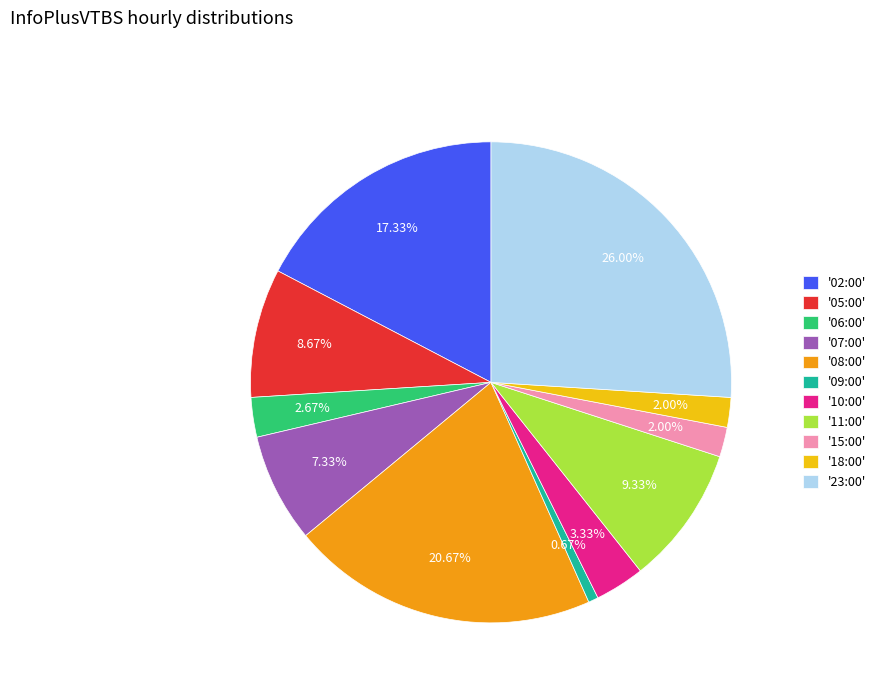

Is the sum of '02:00' and '10:00' greater than half?

No